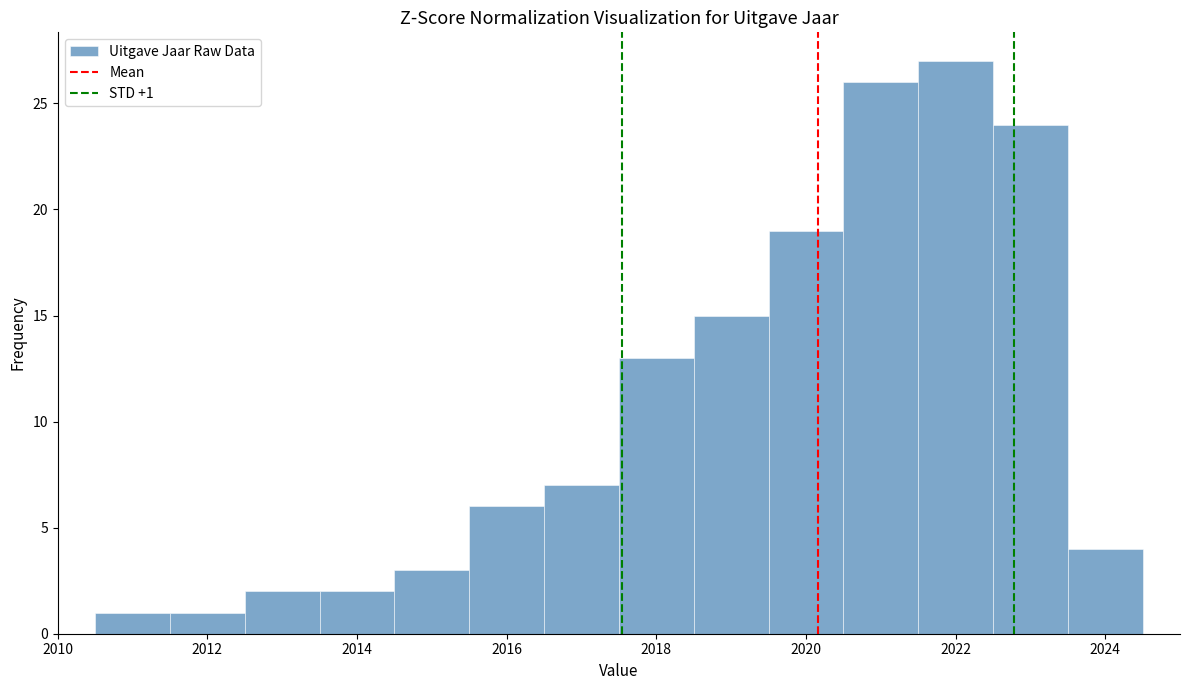

Over which range of the x-axis is the bar tallest?

2021.5 to 2022.5